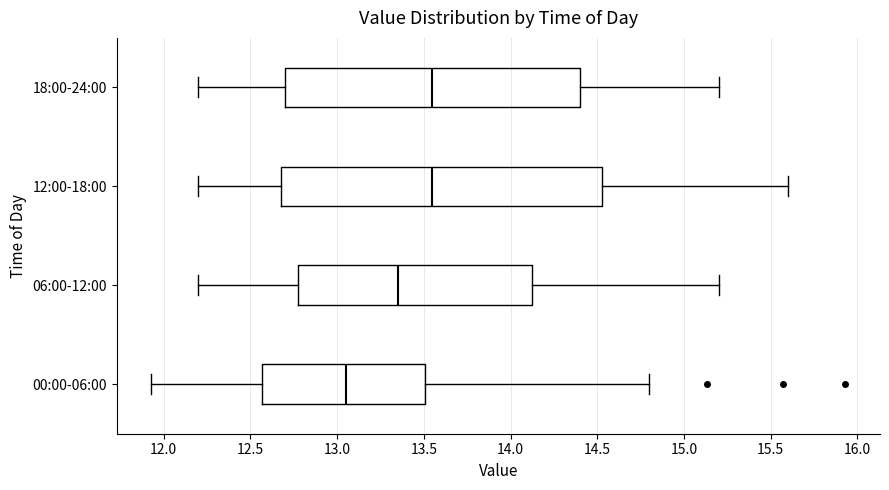

Reading bottom to top, read every box against the x-axis: the position of its median line, the range the box covers, and the ends of its whiskers. The values are not printed on the chart, so give them approximately, as read against the axis.

00:00-06:00: median 13.05, box 12.55 to 13.50, whiskers 11.95 to 14.80
06:00-12:00: median 13.35, box 12.80 to 14.15, whiskers 12.20 to 15.20
12:00-18:00: median 13.55, box 12.70 to 14.55, whiskers 12.20 to 15.60
18:00-24:00: median 13.55, box 12.70 to 14.40, whiskers 12.20 to 15.20